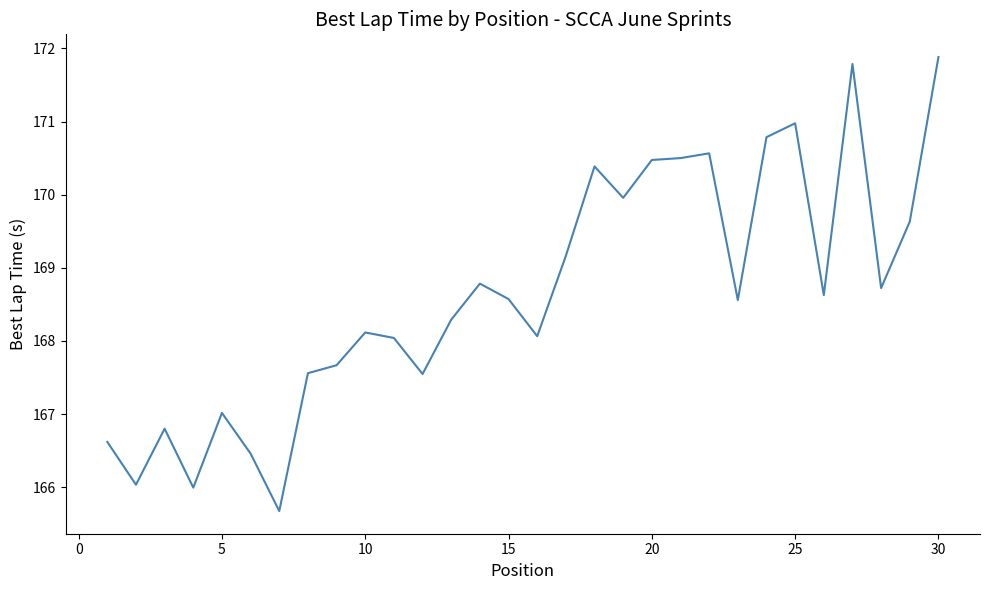

What is the minimum value shown in the chart?

165.7